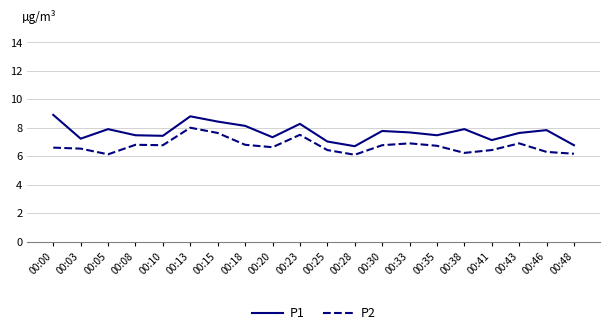

What is the difference between the highest and lowest values at 00:28?

0.6